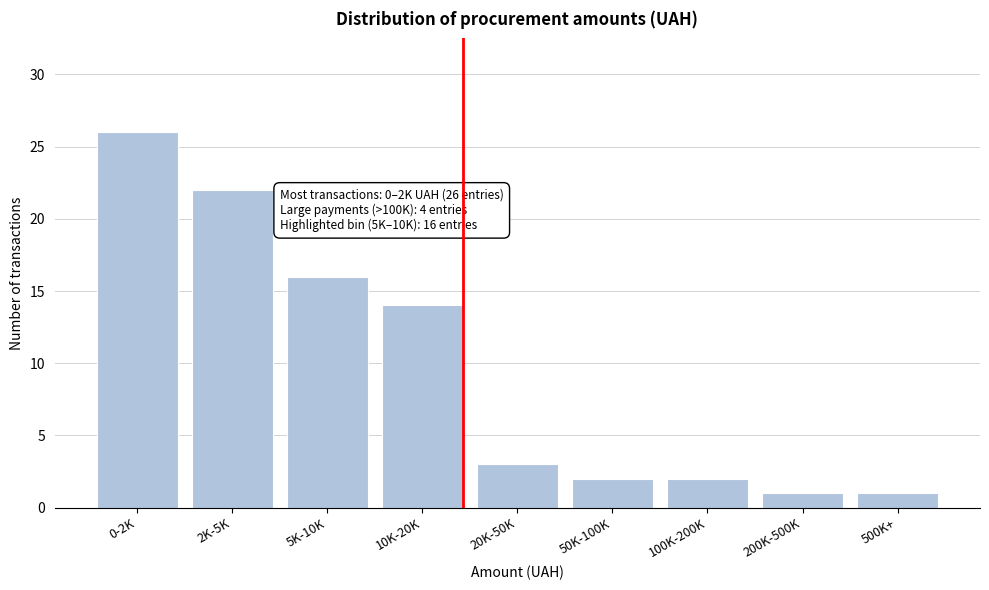

Reading left to right, what are all the values shown in this chart?

26	22	16	14	3	2	2	1	1